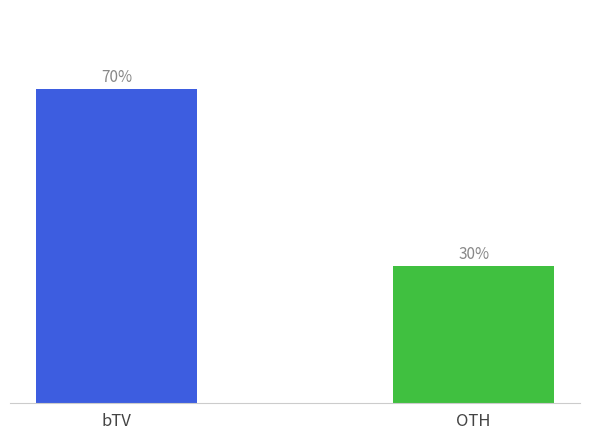

How many values are below 34?

1